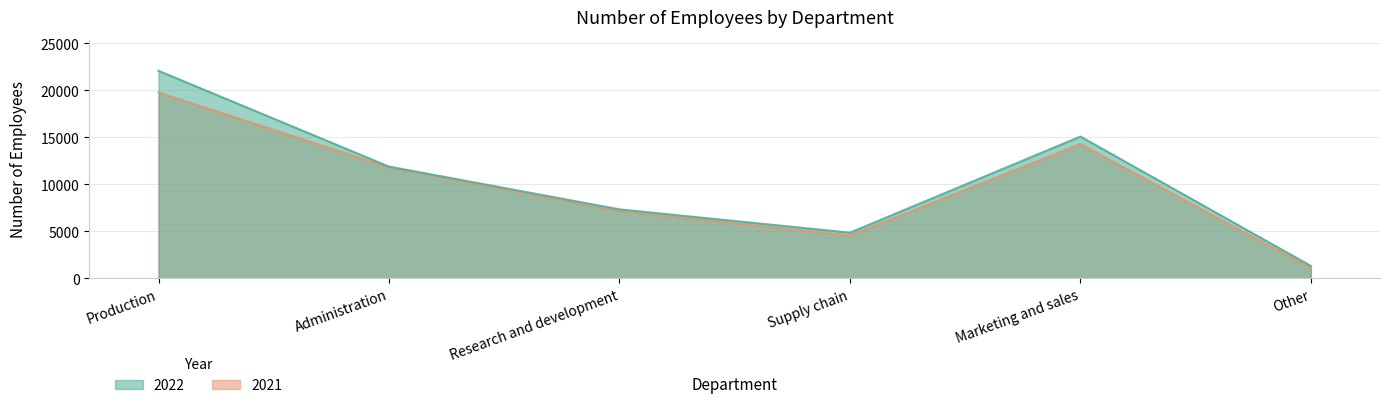

What position from the left is Research and development?

3